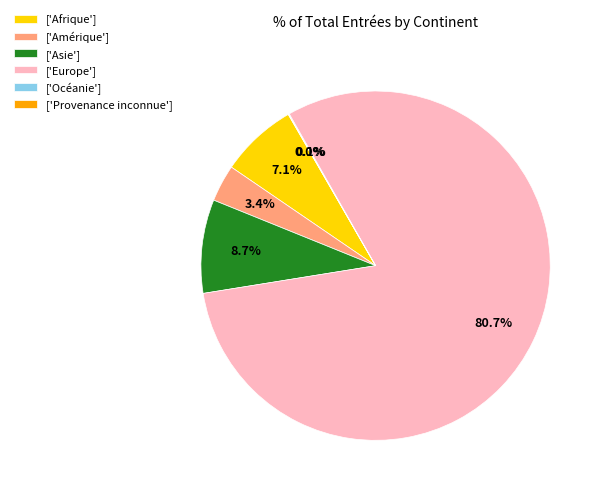

Combined, do ['Amérique'] and ['Afrique'] account for over 50%?

No